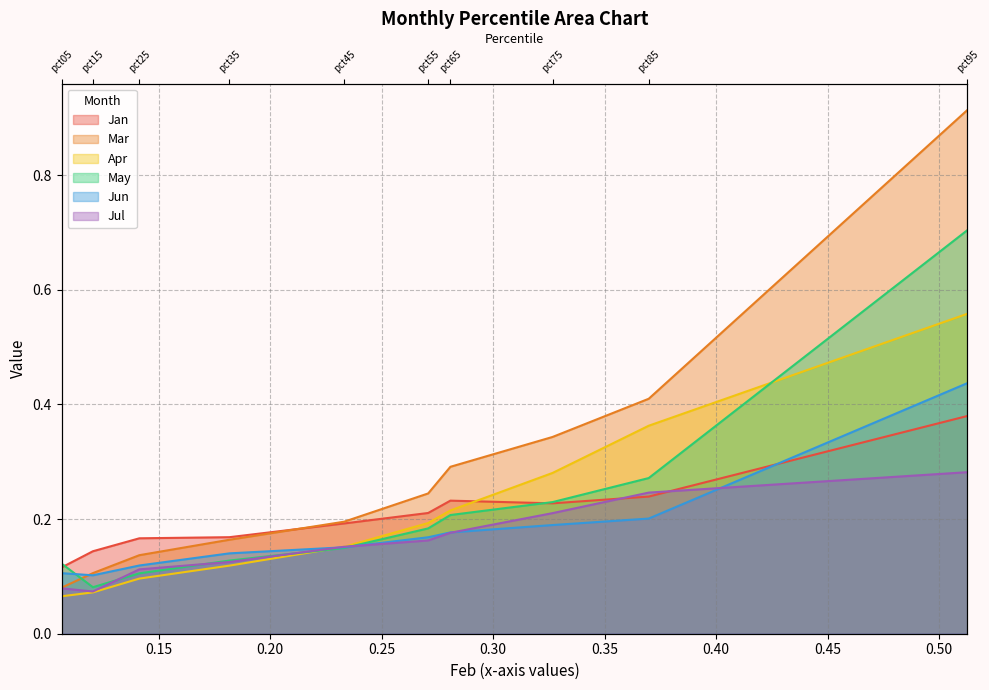

Is it true that Jan equals 0.1 at pct65?

False